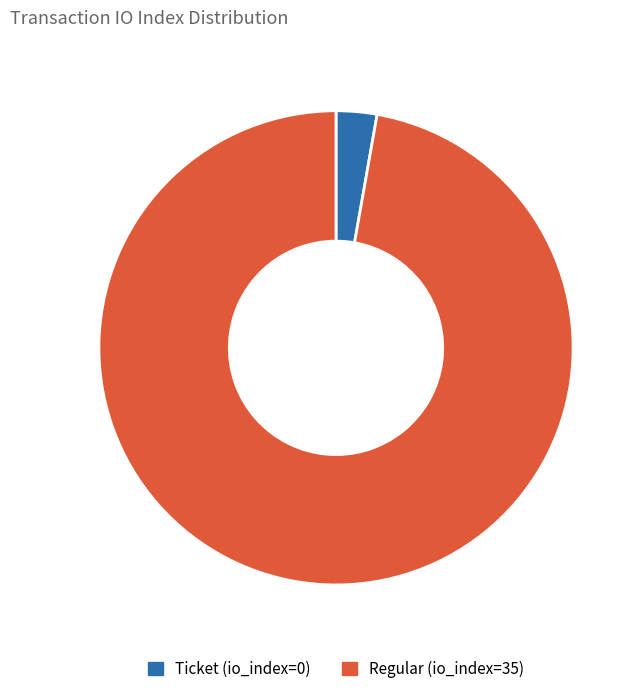

Is it true that Ticket (io_index=0) is 13% of the pie?

False